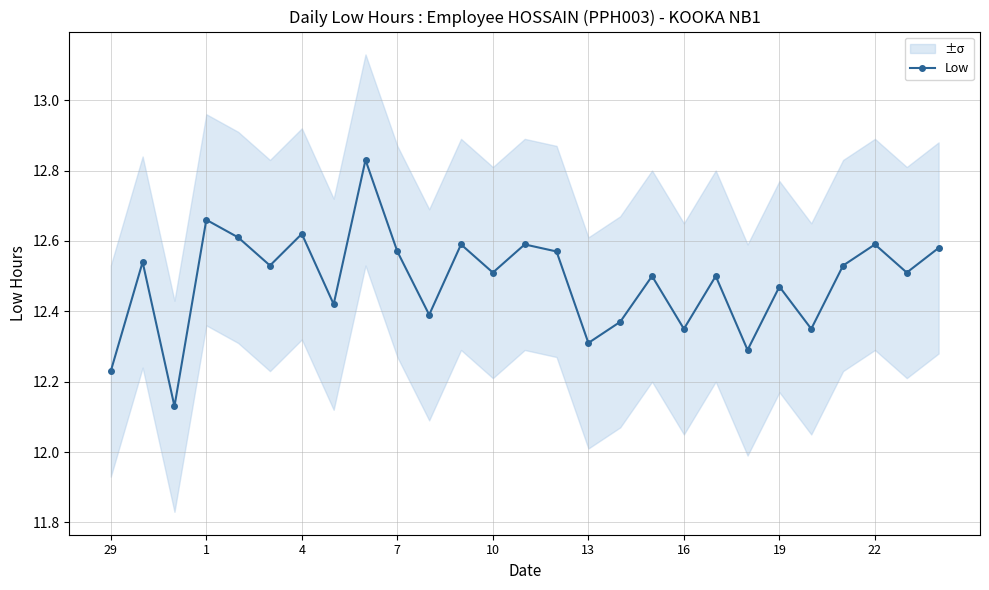

What is the value of the 18th point from the left?

12.5